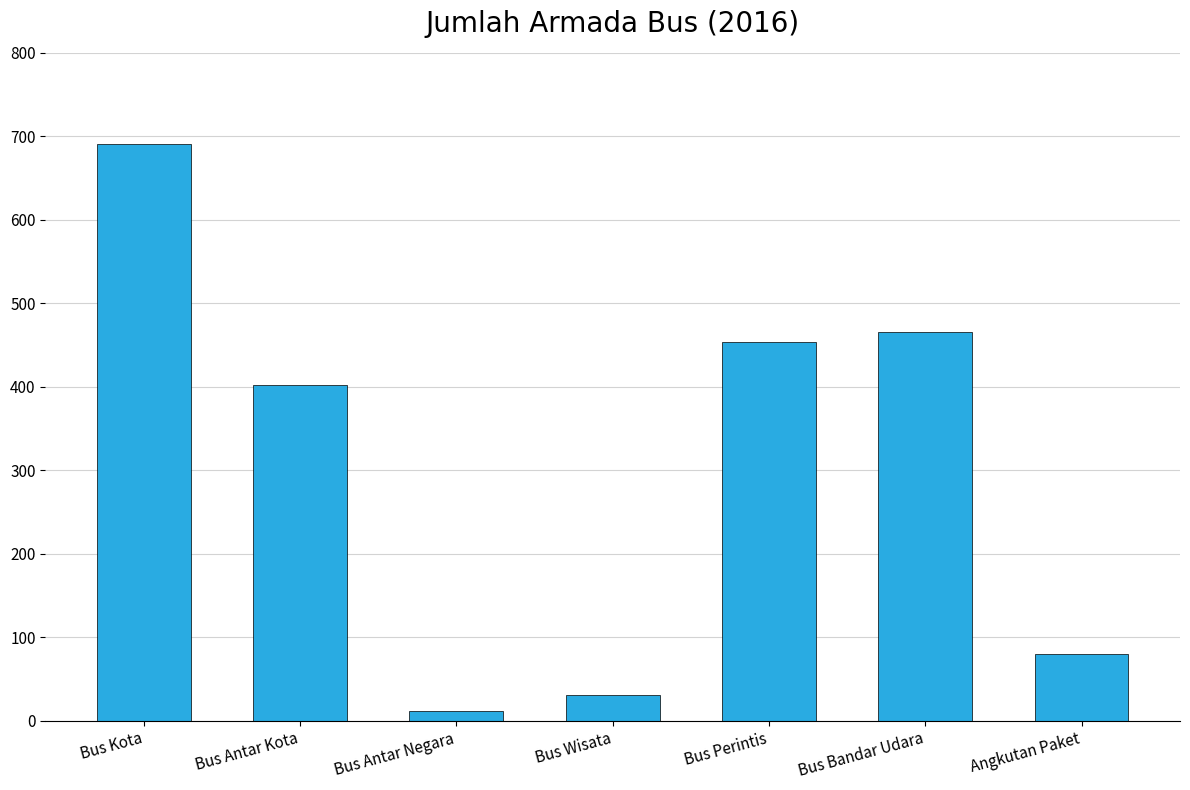

What is the difference between the maximum and minimum values?

679